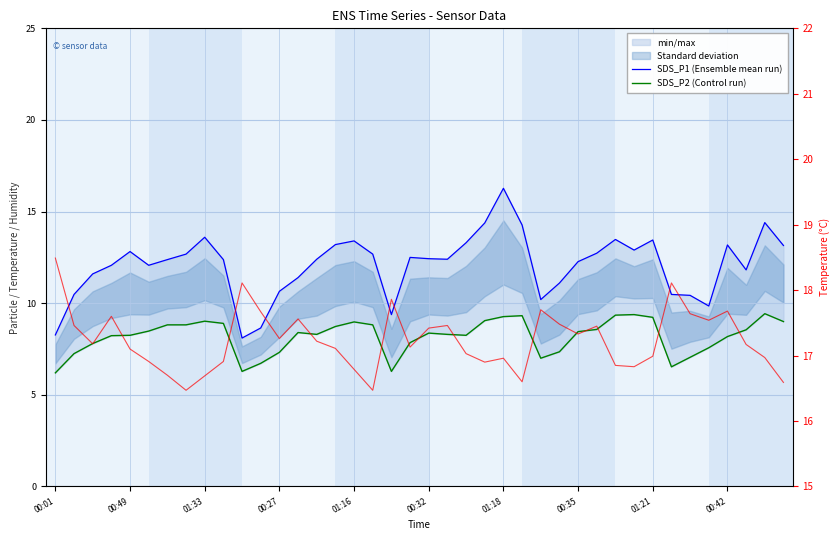

What position from the right is 13?

27